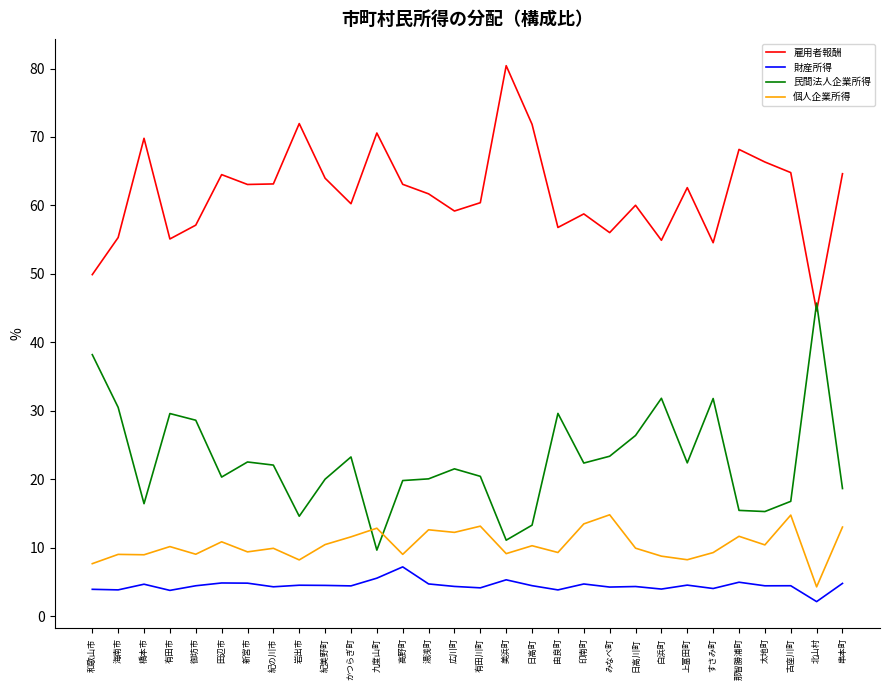

At みなべ町, list the series in order from smallest to largest.

財産所得, 個人企業所得, 民間法人企業所得, 雇用者報酬